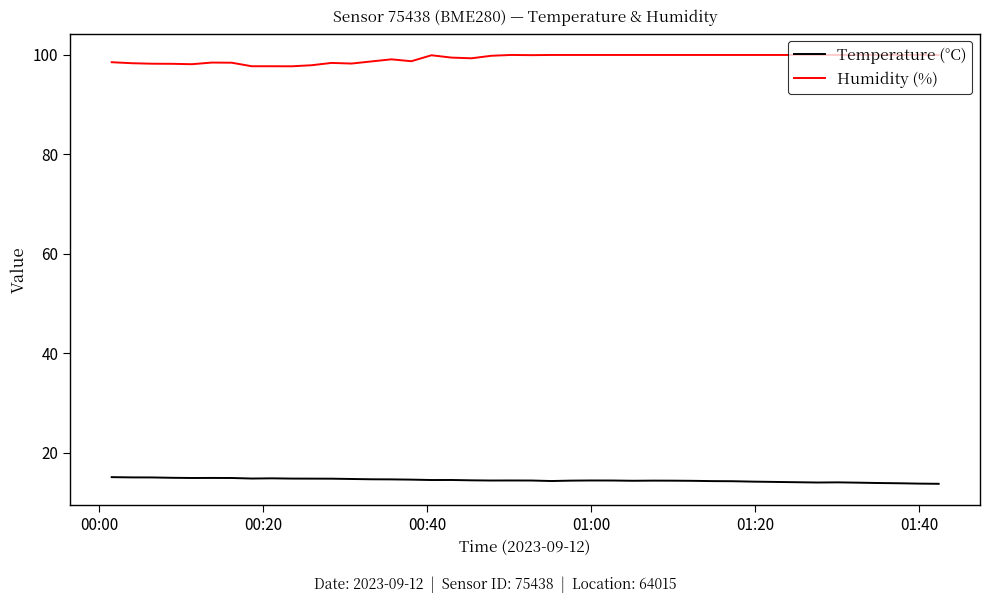

What is the difference between the maximum and minimum values in the Humidity (%) series?

2.3